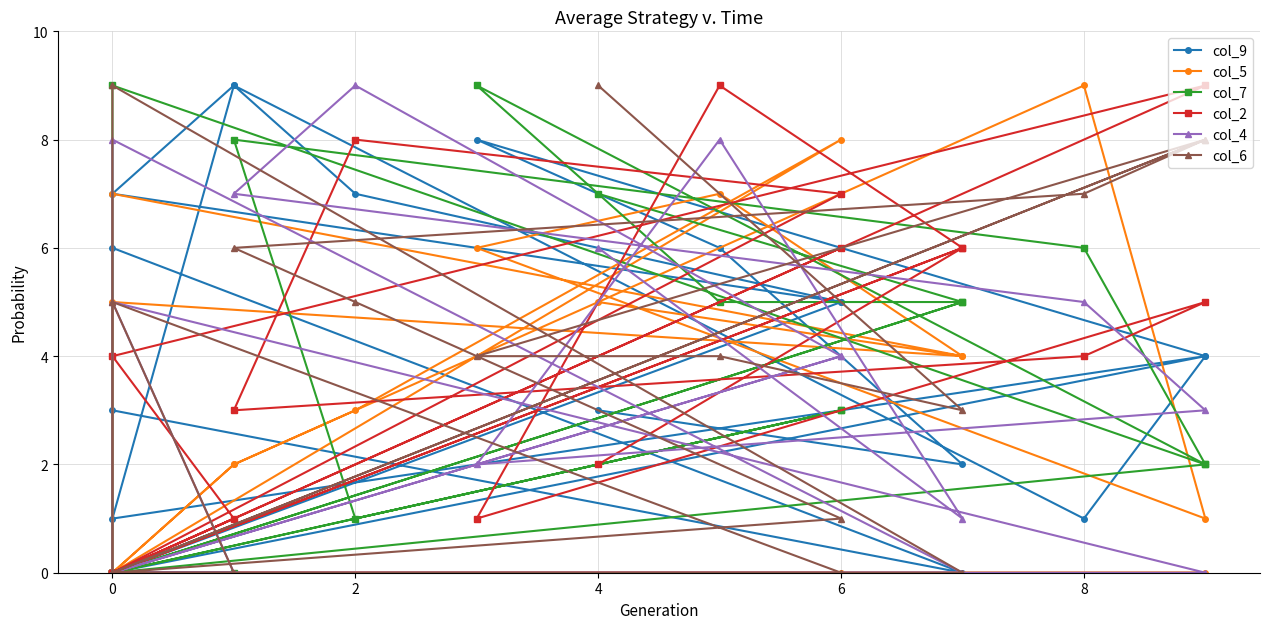

What is the value of the col_5 point at the 15th from the left?

1